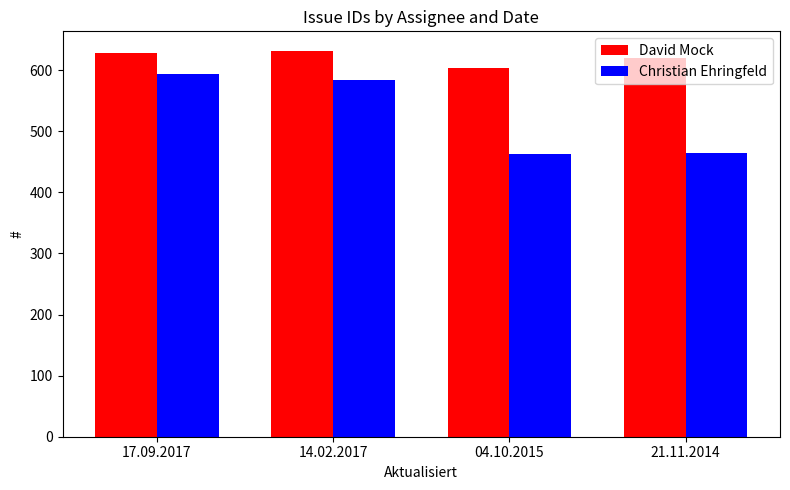

Rank the series by their maximum value, from highest to lowest.

David Mock, Christian Ehringfeld